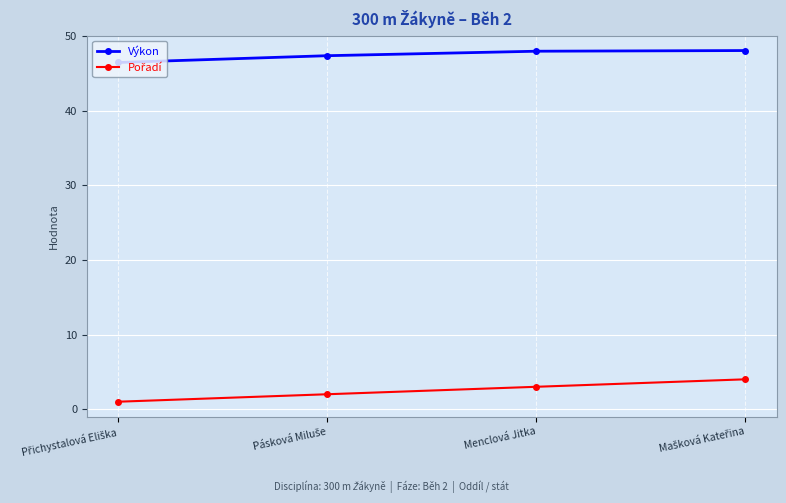

What is the value of the Výkon point at the 4th from the left?

48.0